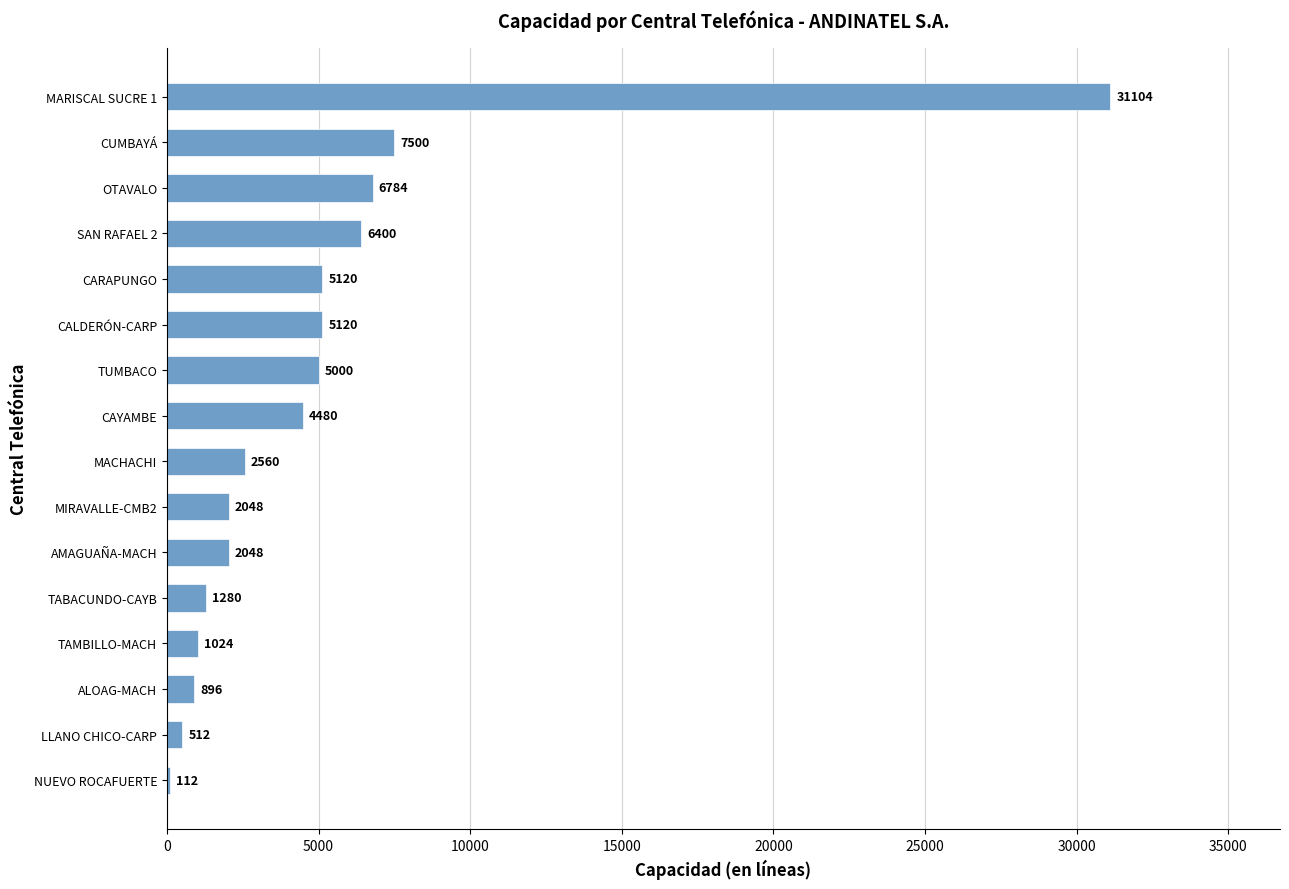

Where is the data nearest to the value 15608?

CUMBAYÁ